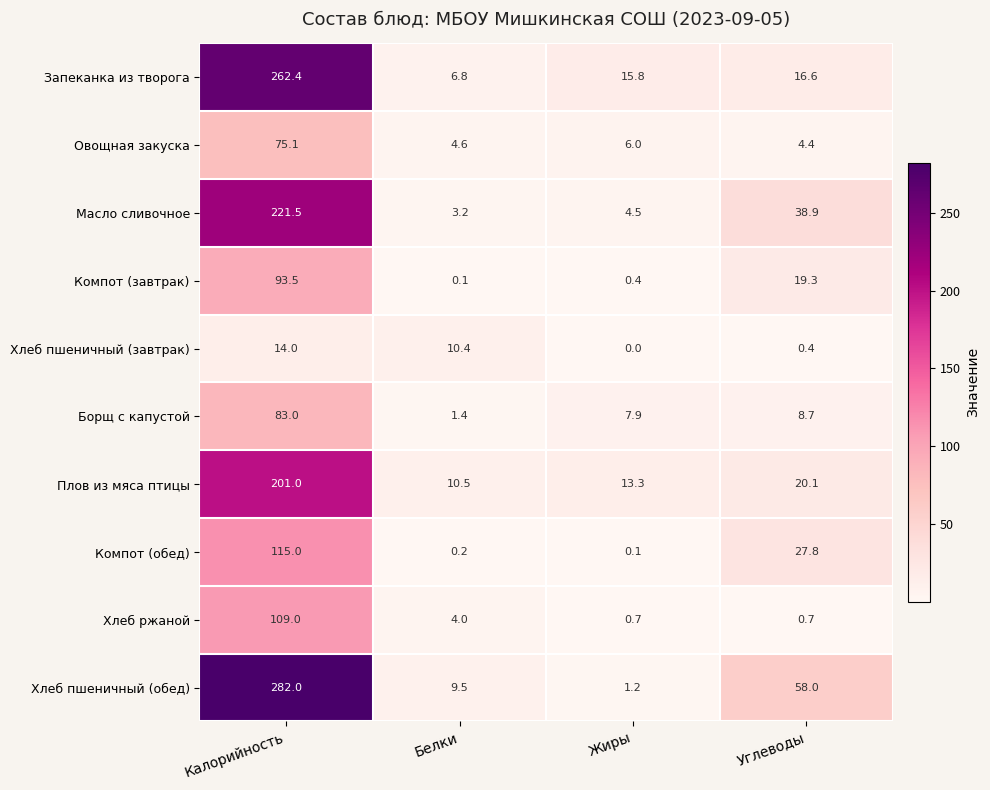

What is the difference between the maximum and minimum values in the Хлеб пшеничный (обед) series?

280.8